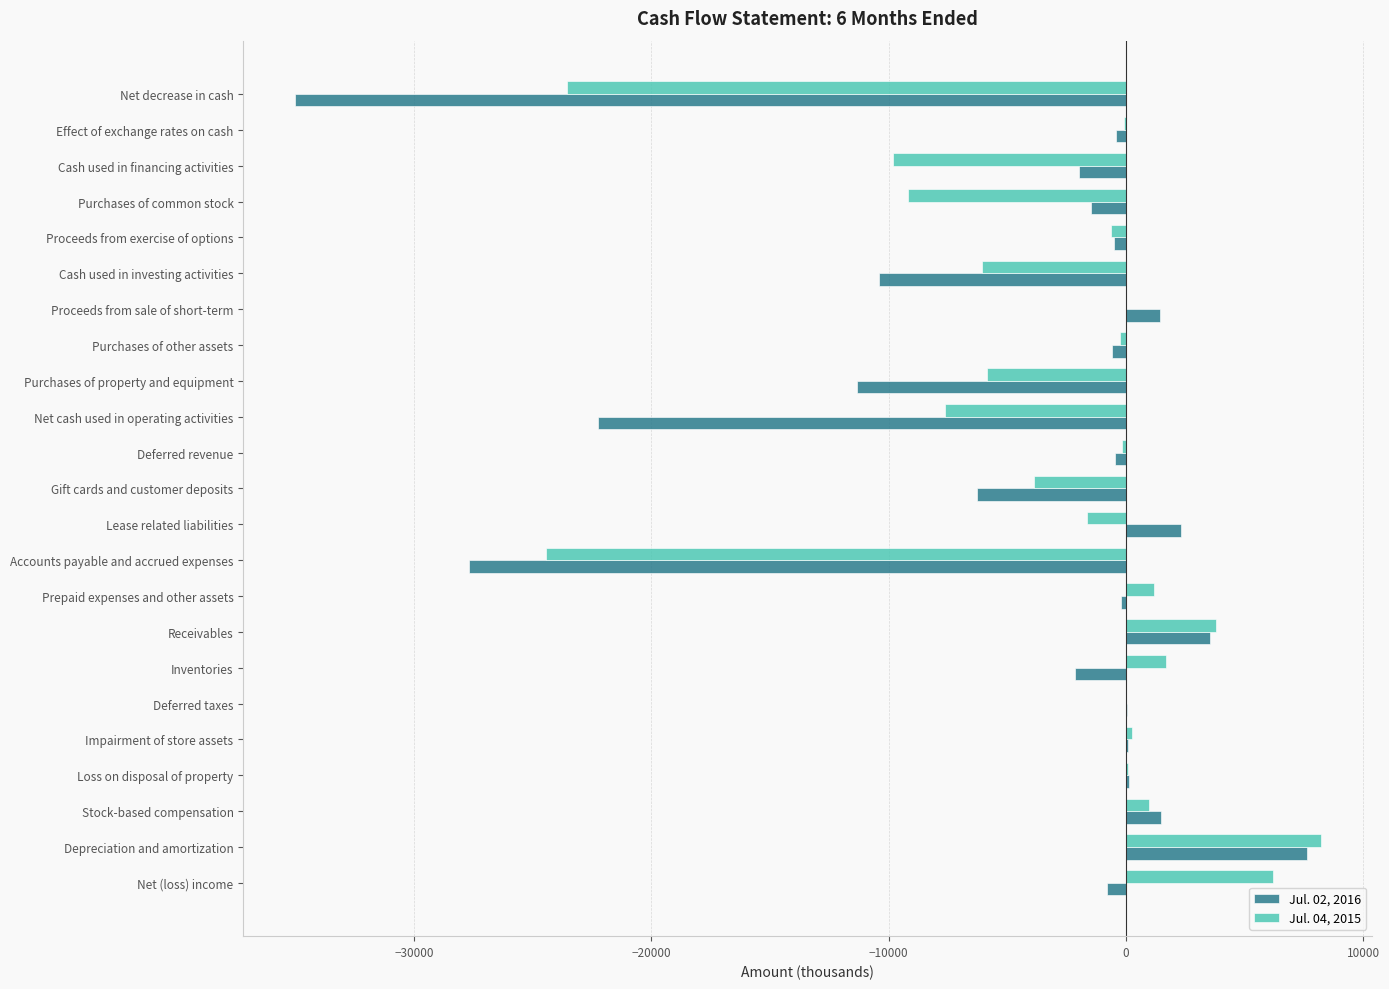

At which category is the sum across all series the highest?

Depreciation and amortization